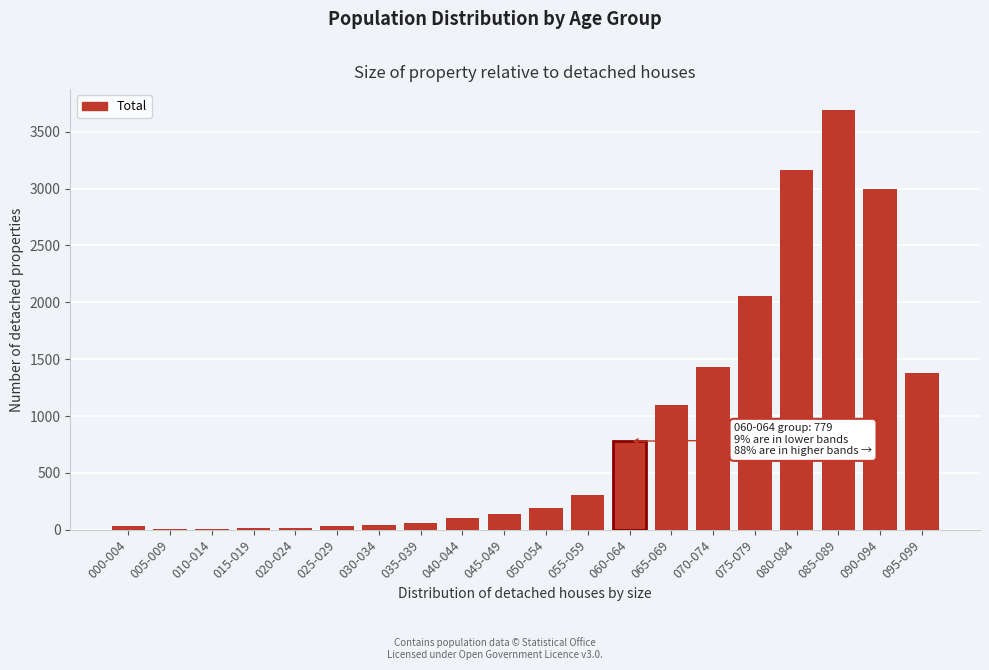

What is the maximum value shown in the chart?

3690